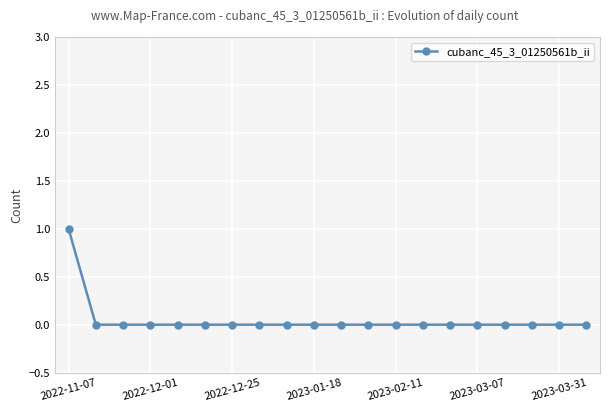

At which label does cubanc_45_3_01250561b_ii reach its peak?

2022-11-07